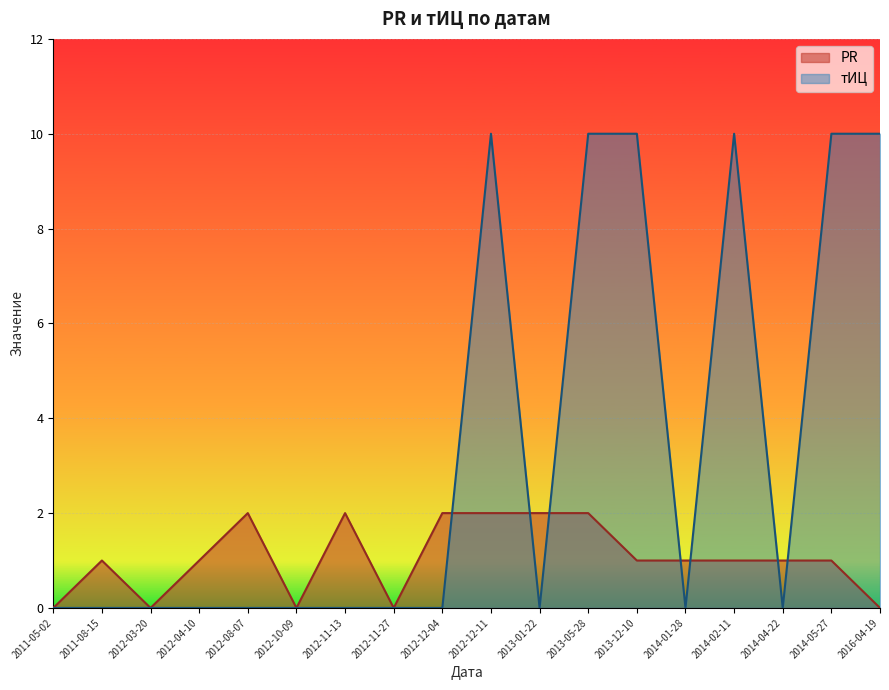

List the series in order of their overall mean, highest first.

тИЦ, PR